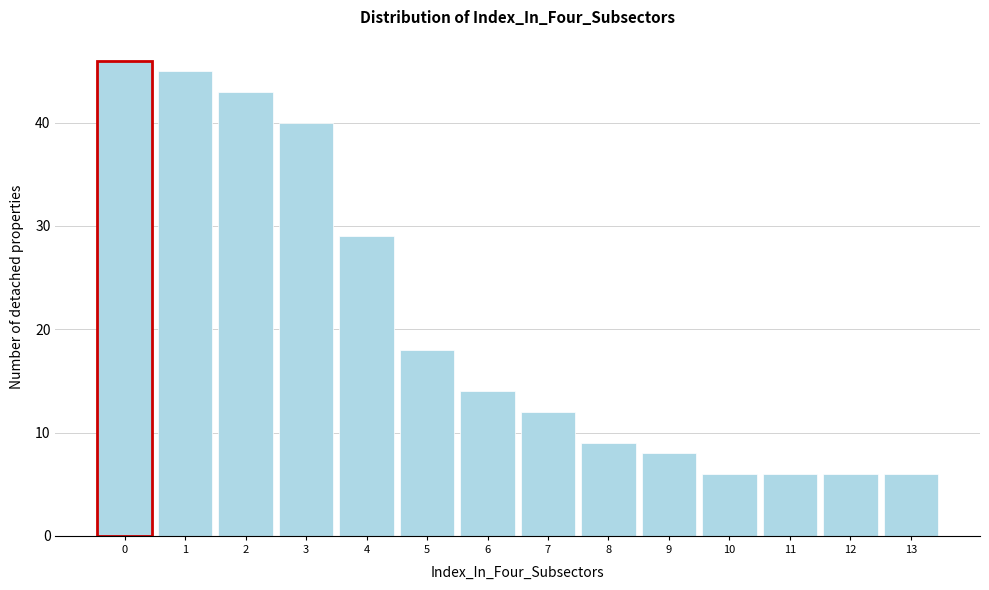

Reading right to left, what are all the values shown in this chart?

13=6	12=6	11=6	10=6	9=8	8=9	7=12	6=14	5=18	4=29	3=40	2=43	1=45	0=46